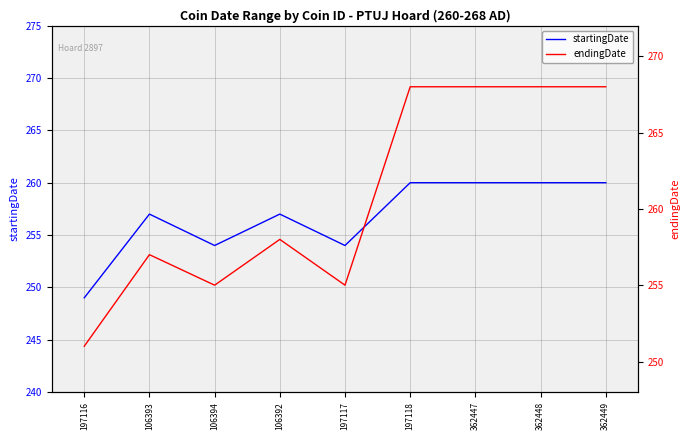

True or false: startingDate and endingDate intersect in this chart.

False